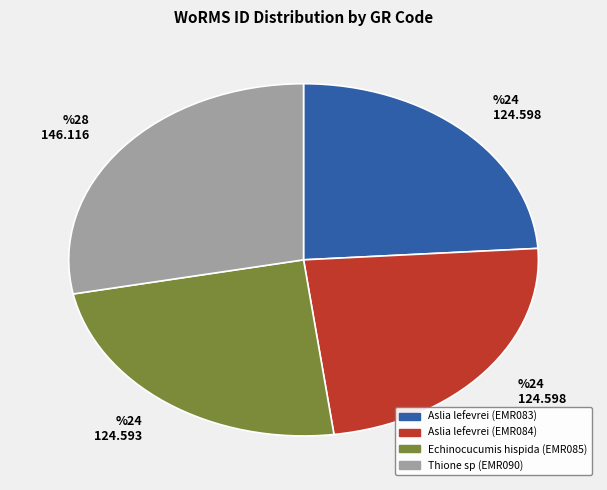

Combined, do Aslia lefevrei (EMR084) and Echinocucumis hispida (EMR085) account for over 50%?

No